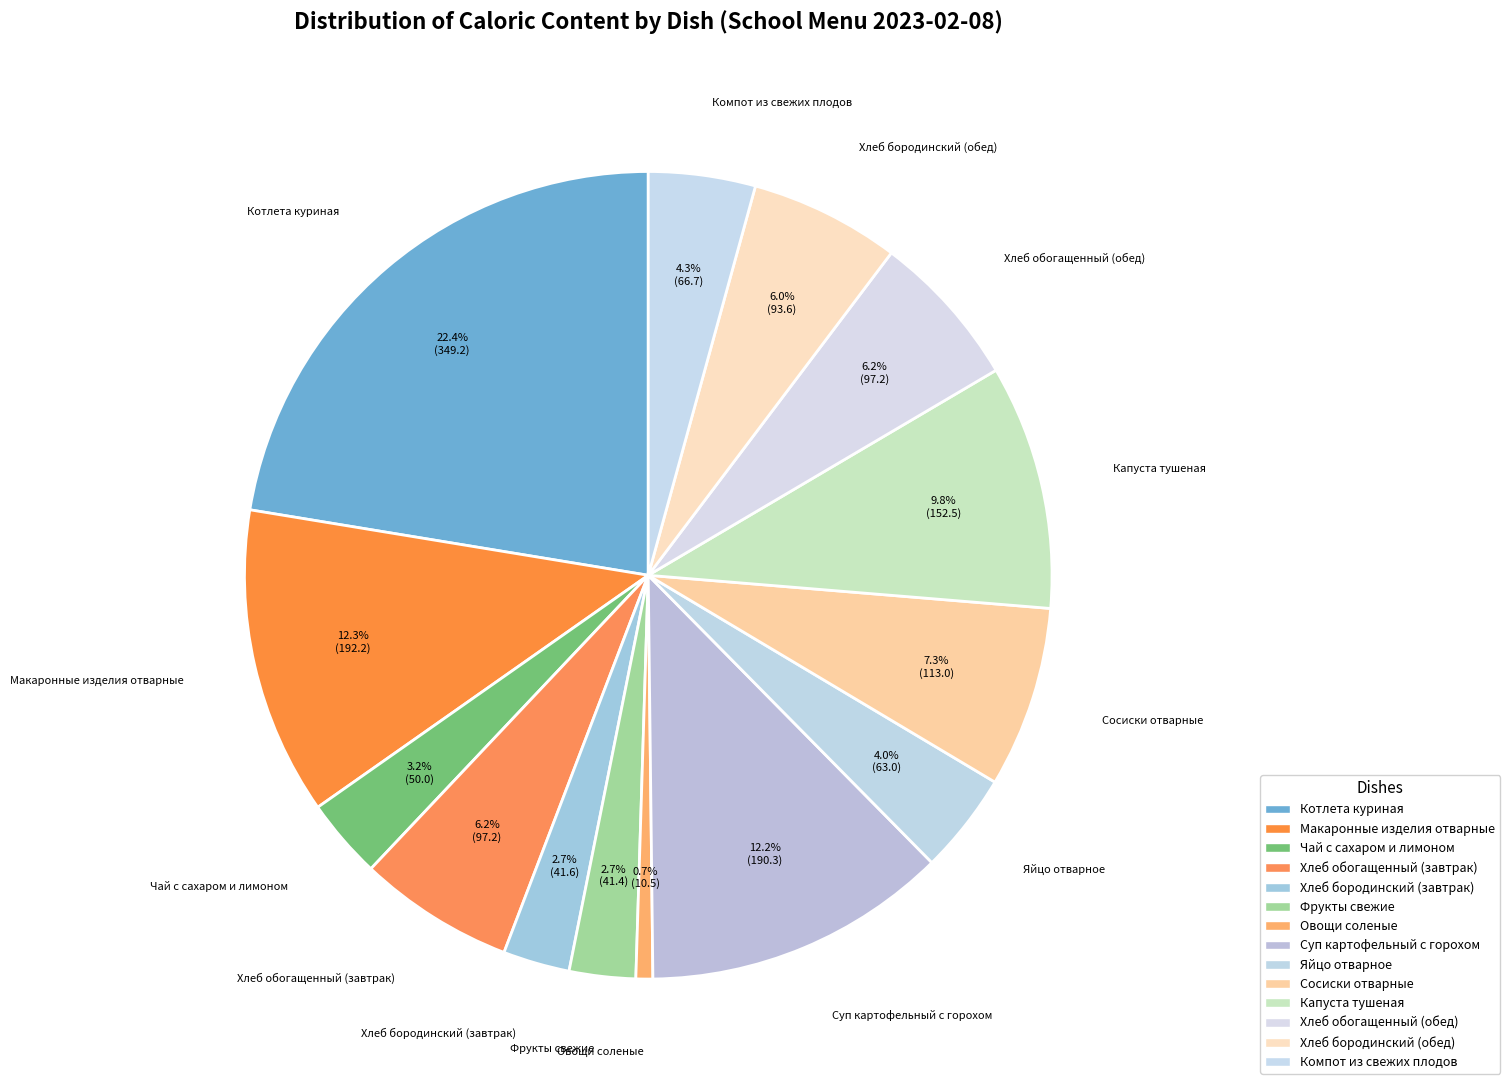

Count the number of slices in the pie.

14